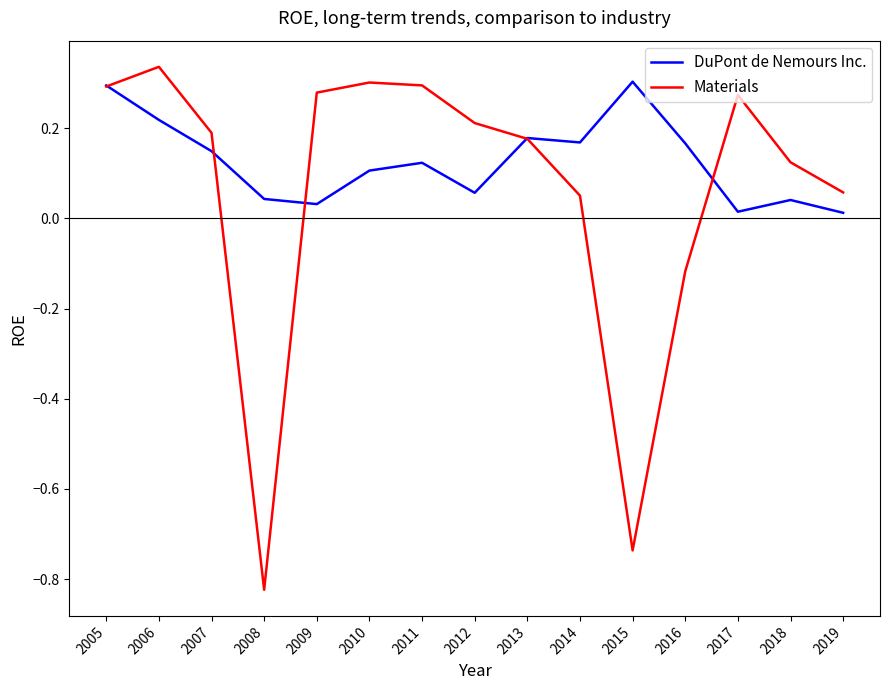

Is it true that Materials equals -1.2 at 2015?

False